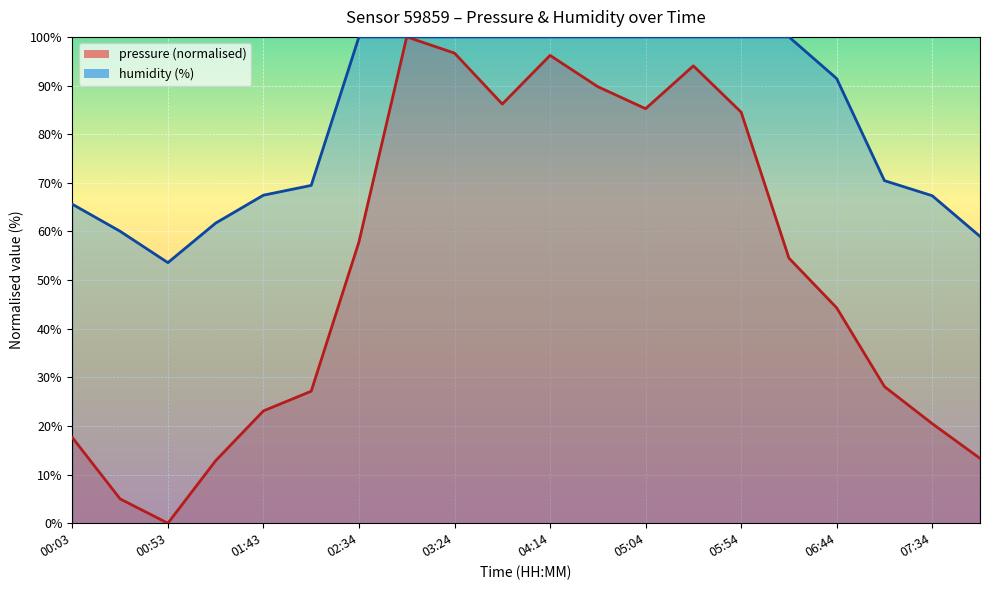

True or false: humidity has more than 1 points higher than both neighbors.

False